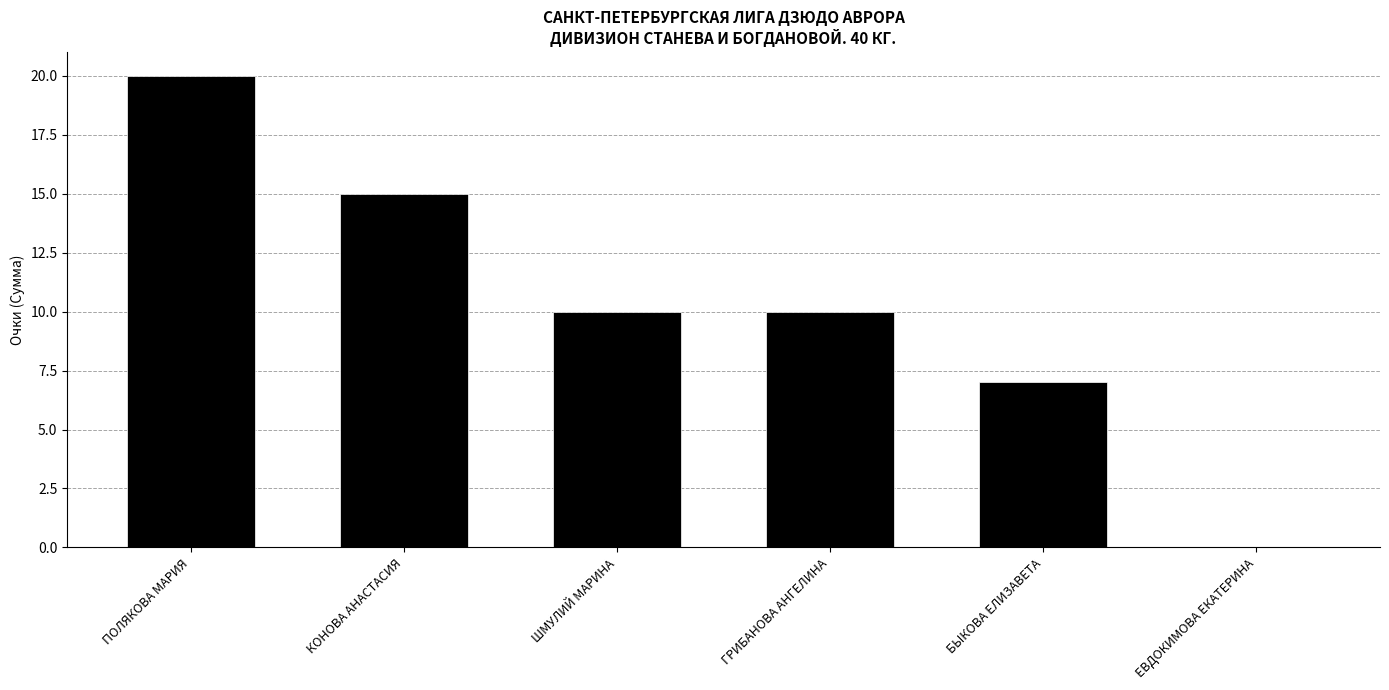

True or false: the data shows 5 at ШМУЛИЙ МАРИНА.

False